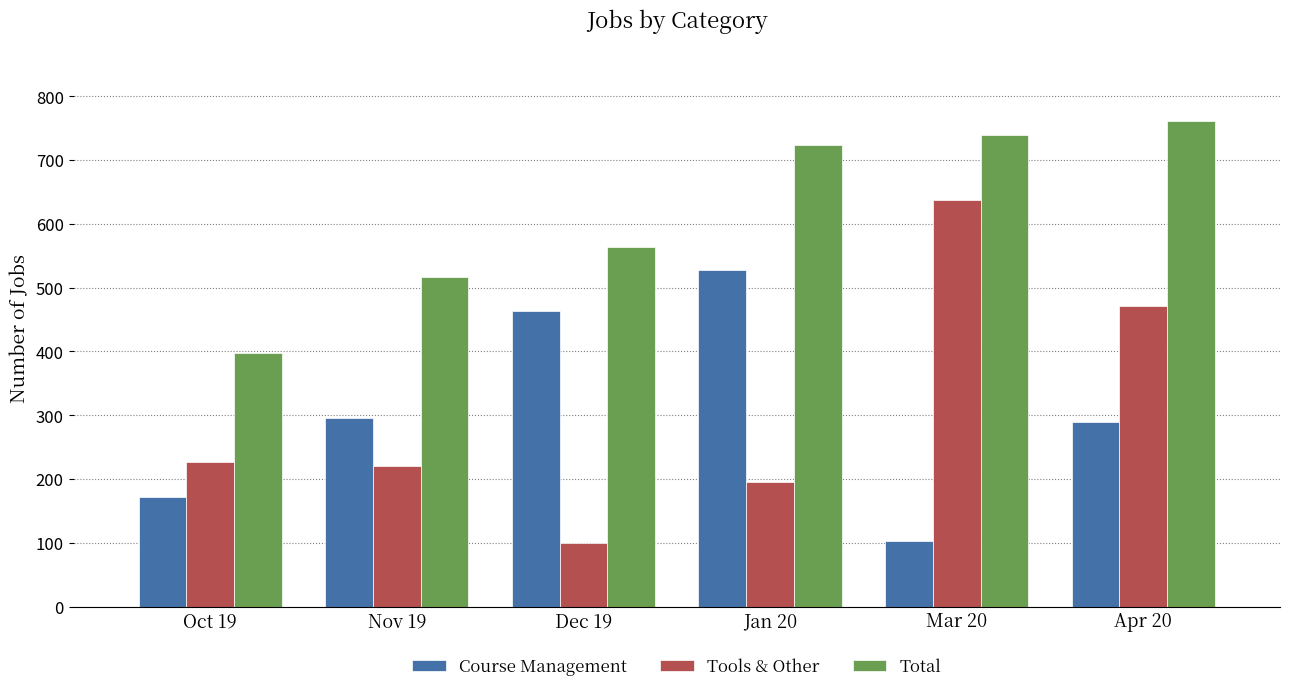

How many groups of bars are there?

6